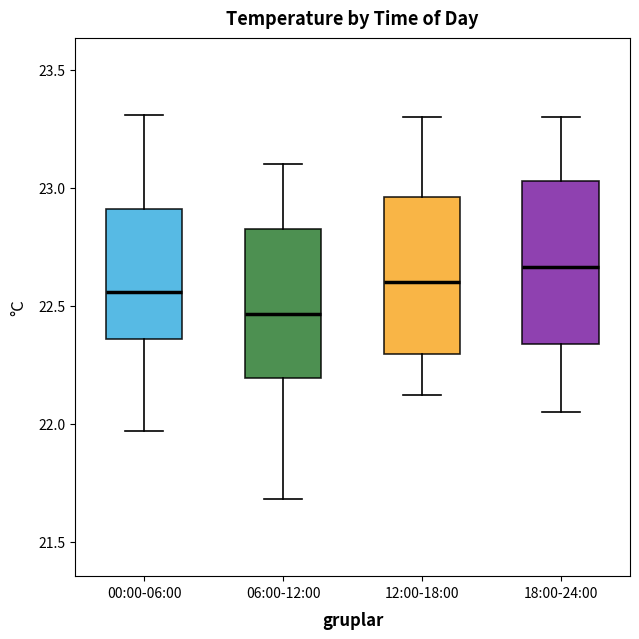

Reading left to right, transcribe this box plot: for each box, give where its median line is, the range the box spans, and where its two whiskers end, as read against the y-axis. The values are not printed on the chart, so give them approximately, as read against the axis.

00:00-06:00: median 22.55, box 22.35 to 22.90, whiskers 21.95 to 23.30
06:00-12:00: median 22.45, box 22.20 to 22.85, whiskers 21.70 to 23.10
12:00-18:00: median 22.60, box 22.30 to 22.95, whiskers 22.10 to 23.30
18:00-24:00: median 22.65, box 22.35 to 23.05, whiskers 22.05 to 23.30